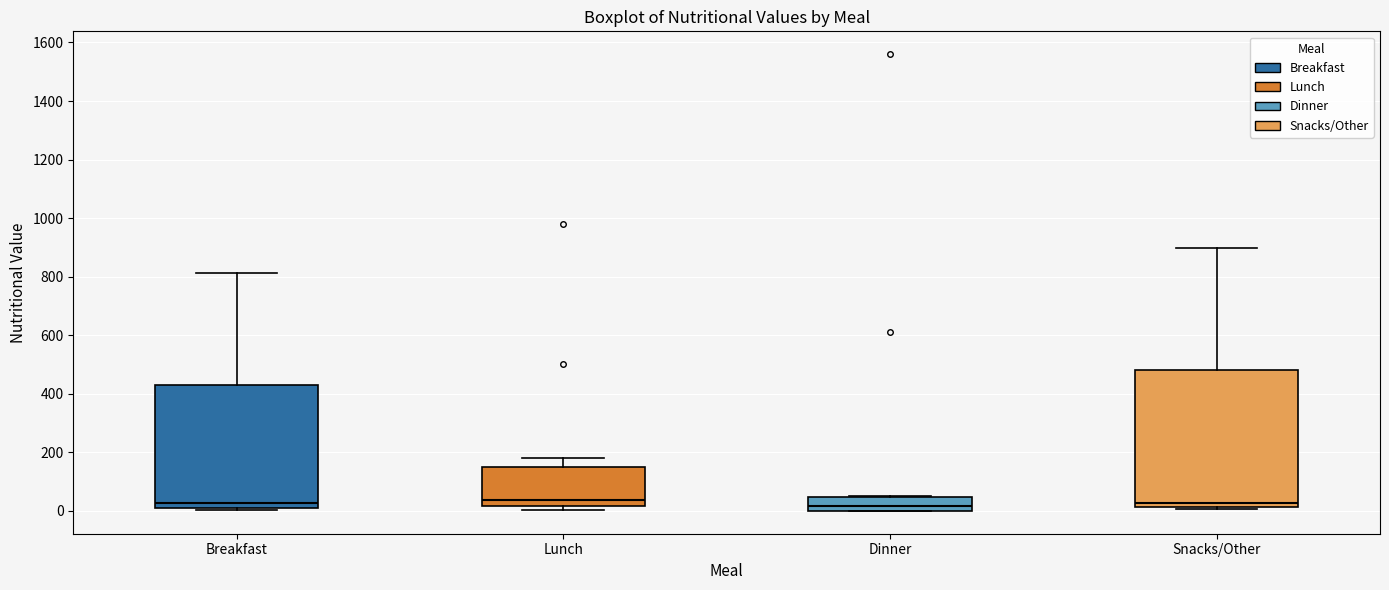

Where is the upper edge of the box for Breakfast on the y-axis? The values are not printed on the chart, so give them approximately, as read against the axis.

440